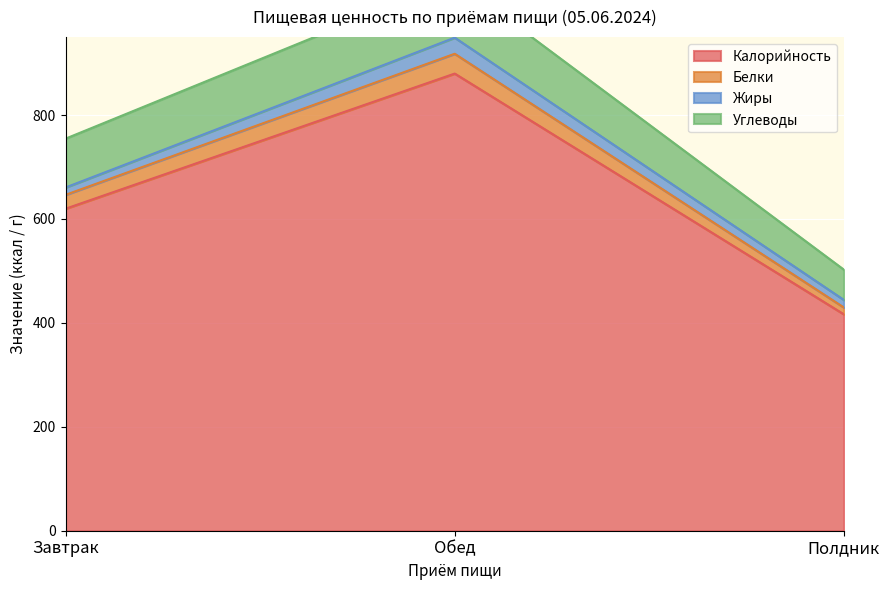

The Калорийность series shows 619.7 at Завтрак. True or false?

True